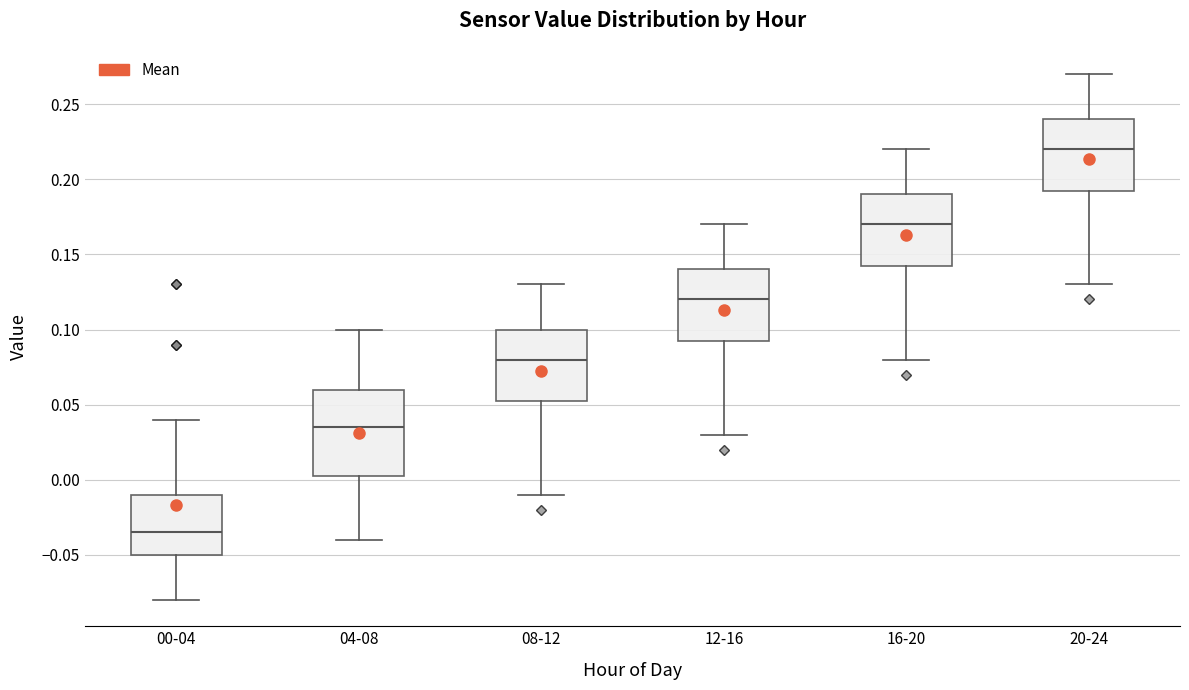

Comparing the boxes themselves (not the whiskers), which one is the tallest?

04-08